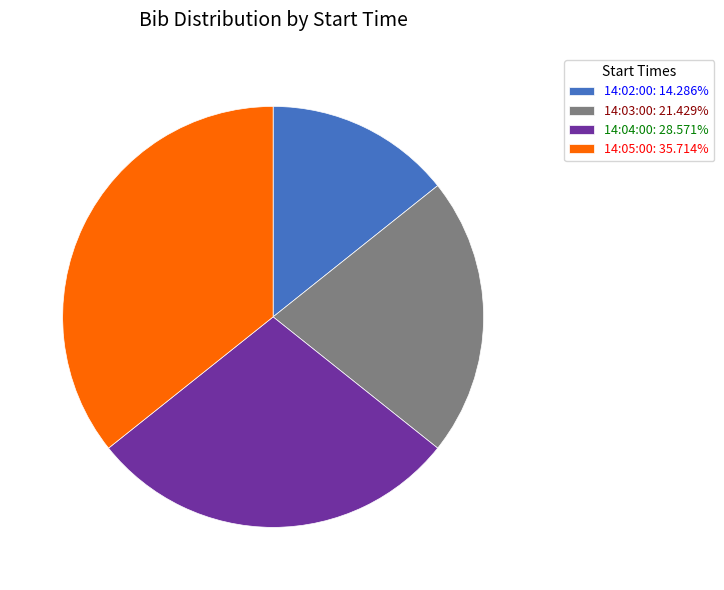

Is there a majority slice in this chart?

No